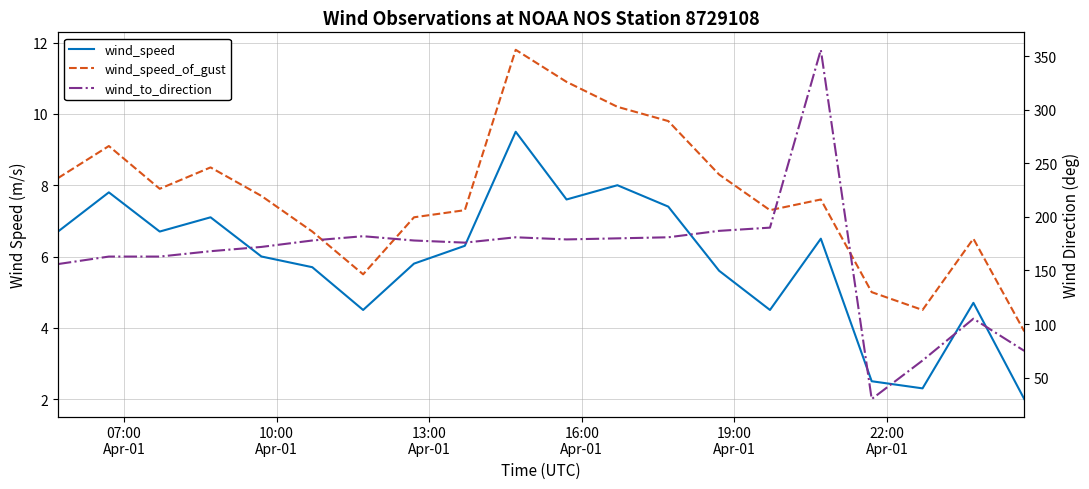

At 22:00
Apr-01, list the series in order from largest to smallest.

wind_to_direction, wind_speed_of_gust, wind_speed